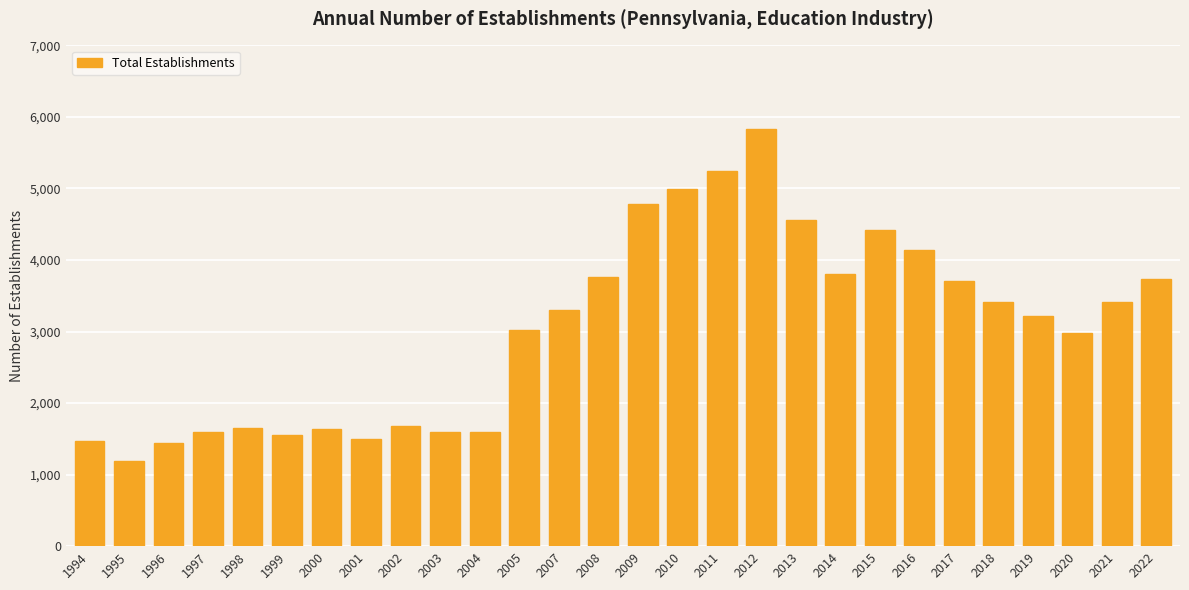

What is the average value?

3045